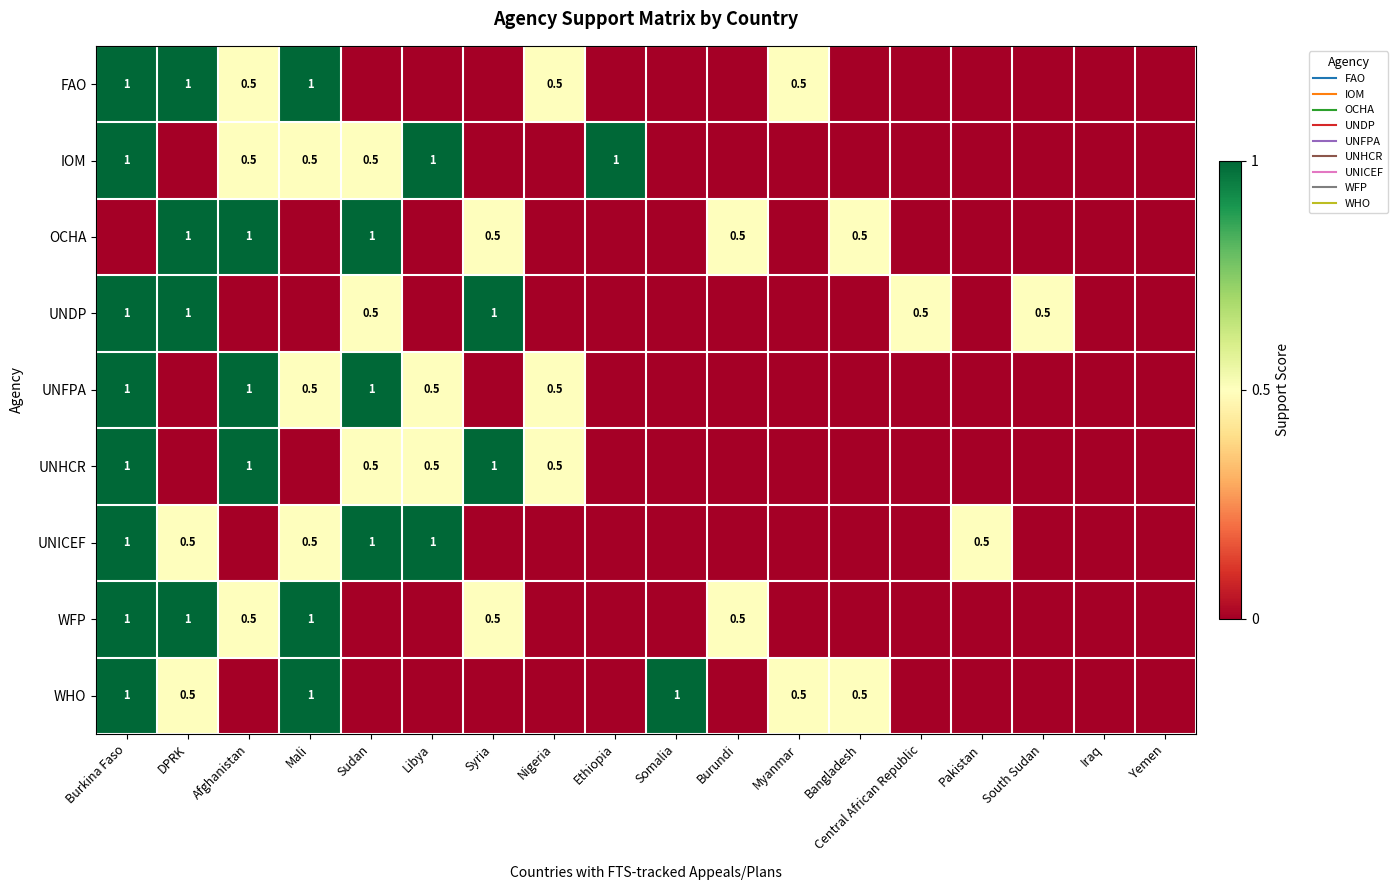

At how many categories does at least one series exceed 0?

16